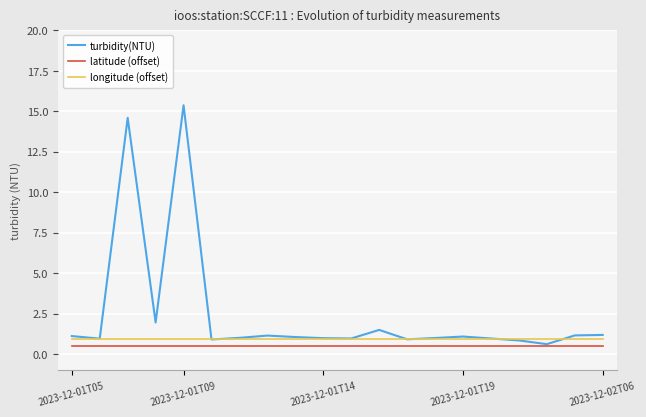

Which series has the largest total across all categories?

turbidity(NTU)